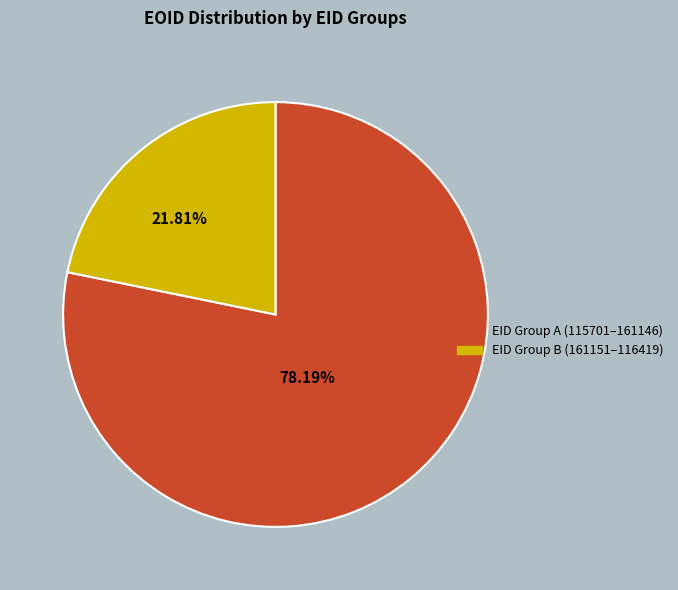

Is there a majority slice in this chart?

Yes